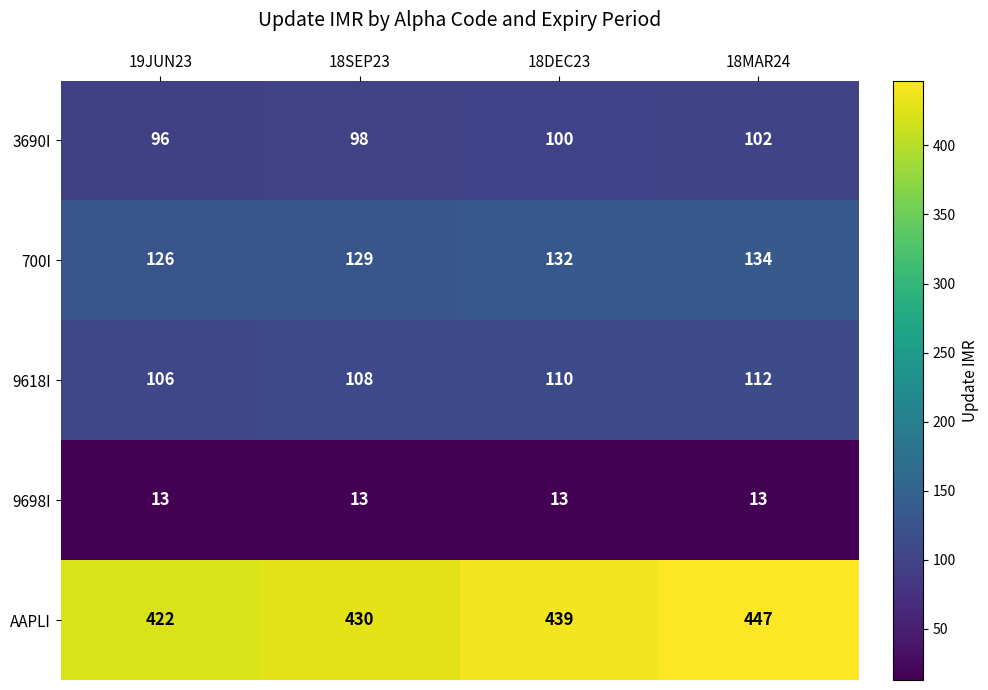

Where is AAPLI nearest to the value 434?

18SEP23